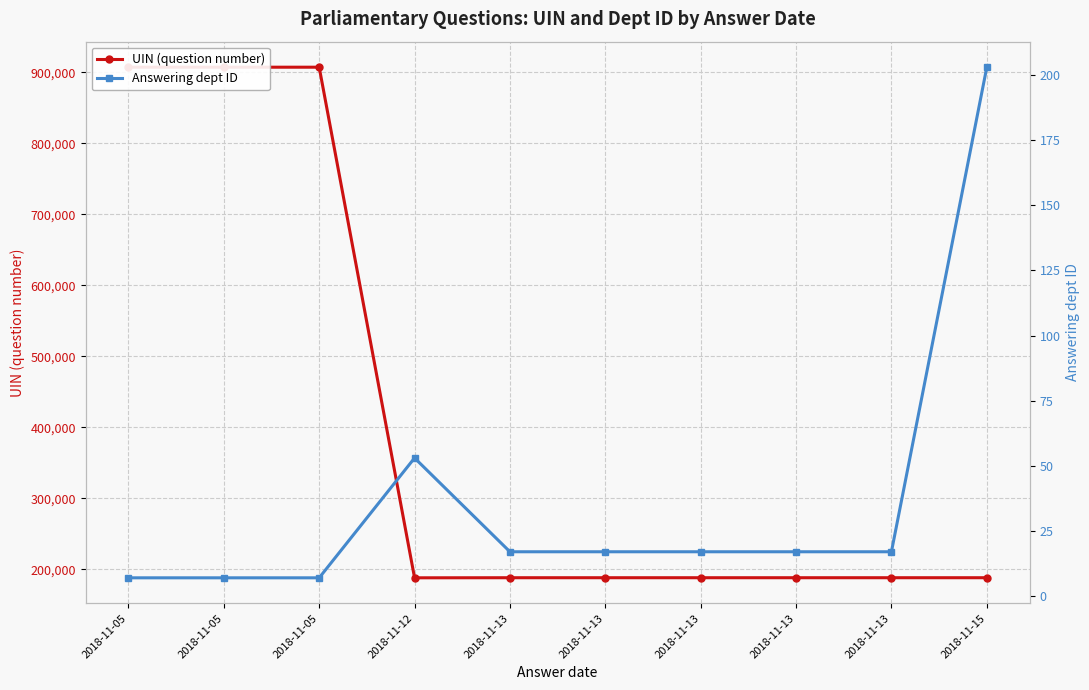

What is the total value across all series at 2018-11-13?

188120